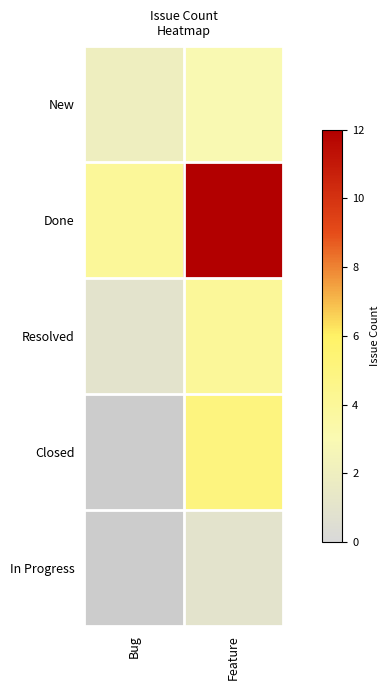

Which series changed the most between Bug and Feature?

Done